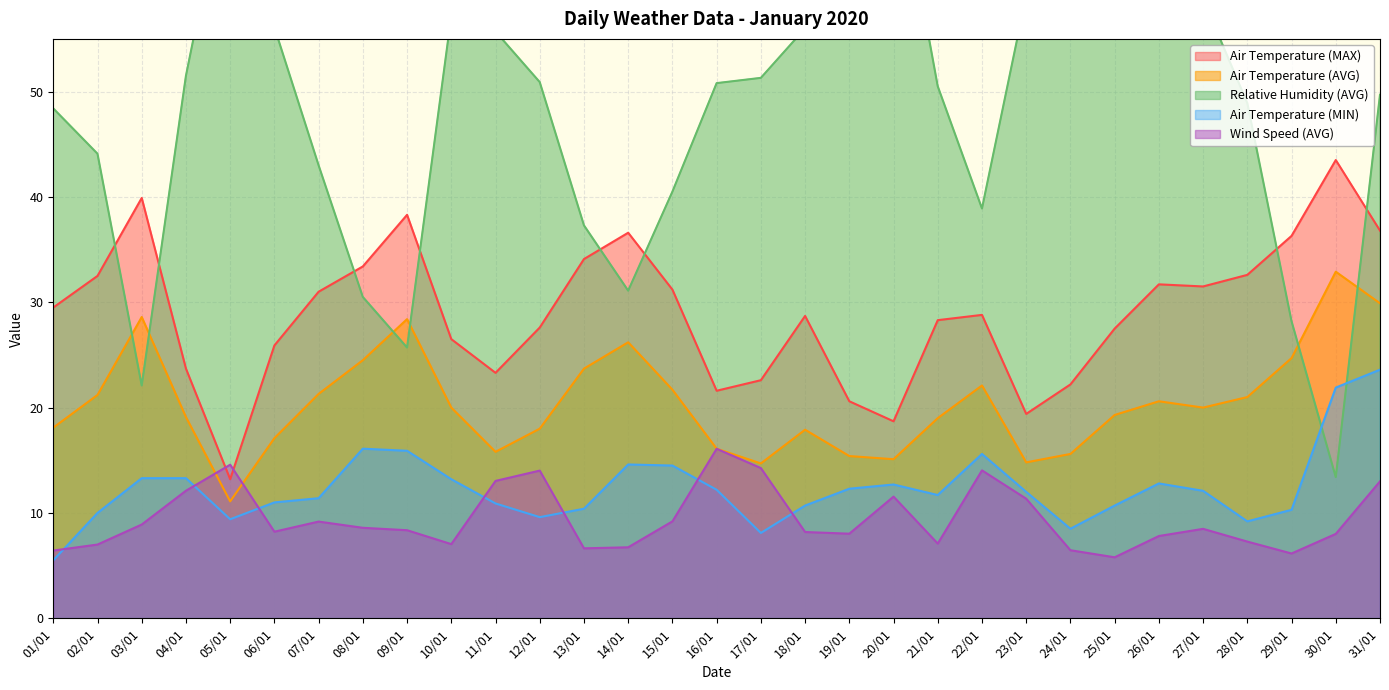

What is the label of the 10th point from the left?

10/01